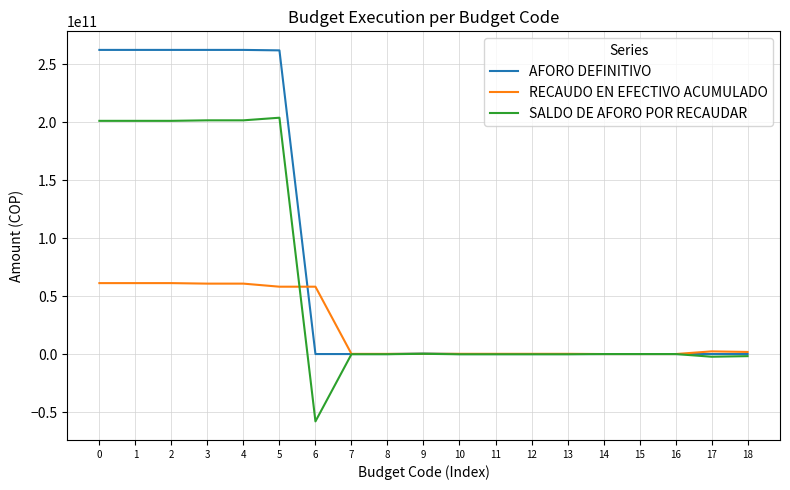

Rank the series by their maximum value, from highest to lowest.

AFORO DEFINITIVO, SALDO DE AFORO POR RECAUDAR, RECAUDO EN EFECTIVO ACUMULADO